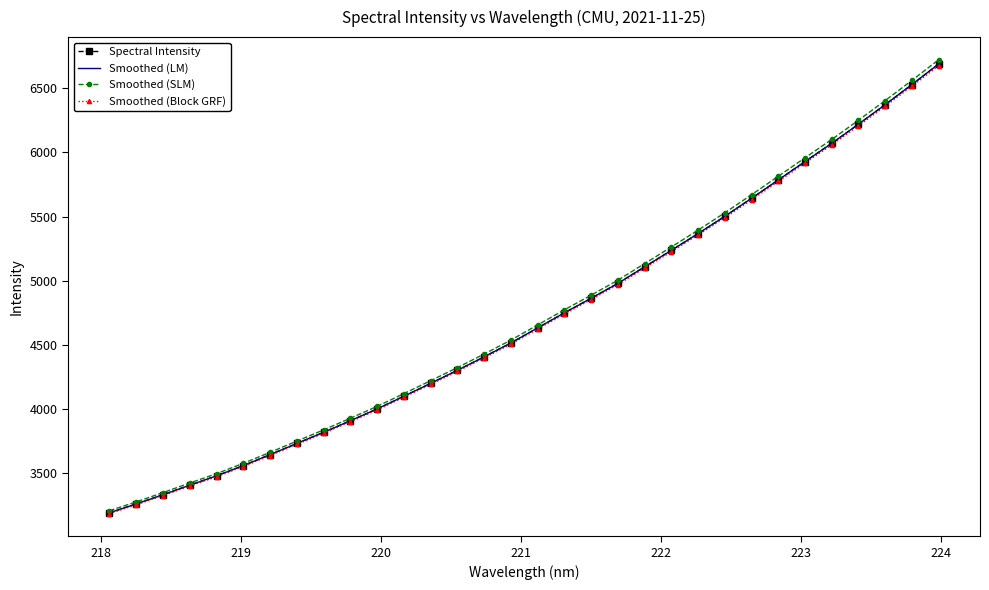

Does the chart have visible grid lines?

No